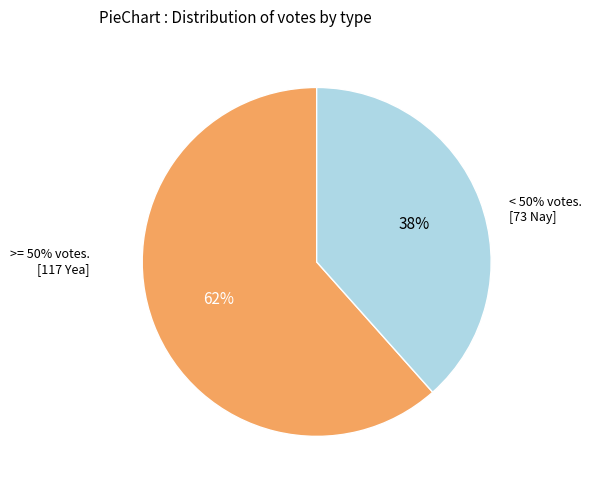

Is Yea the majority of the pie?

Yes